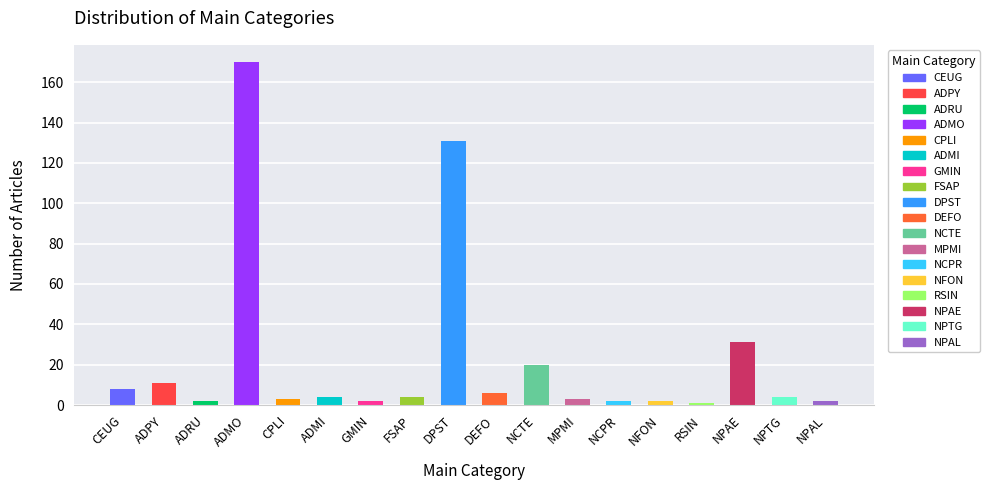

At which category does the chart reach its peak across all series?

ADMO